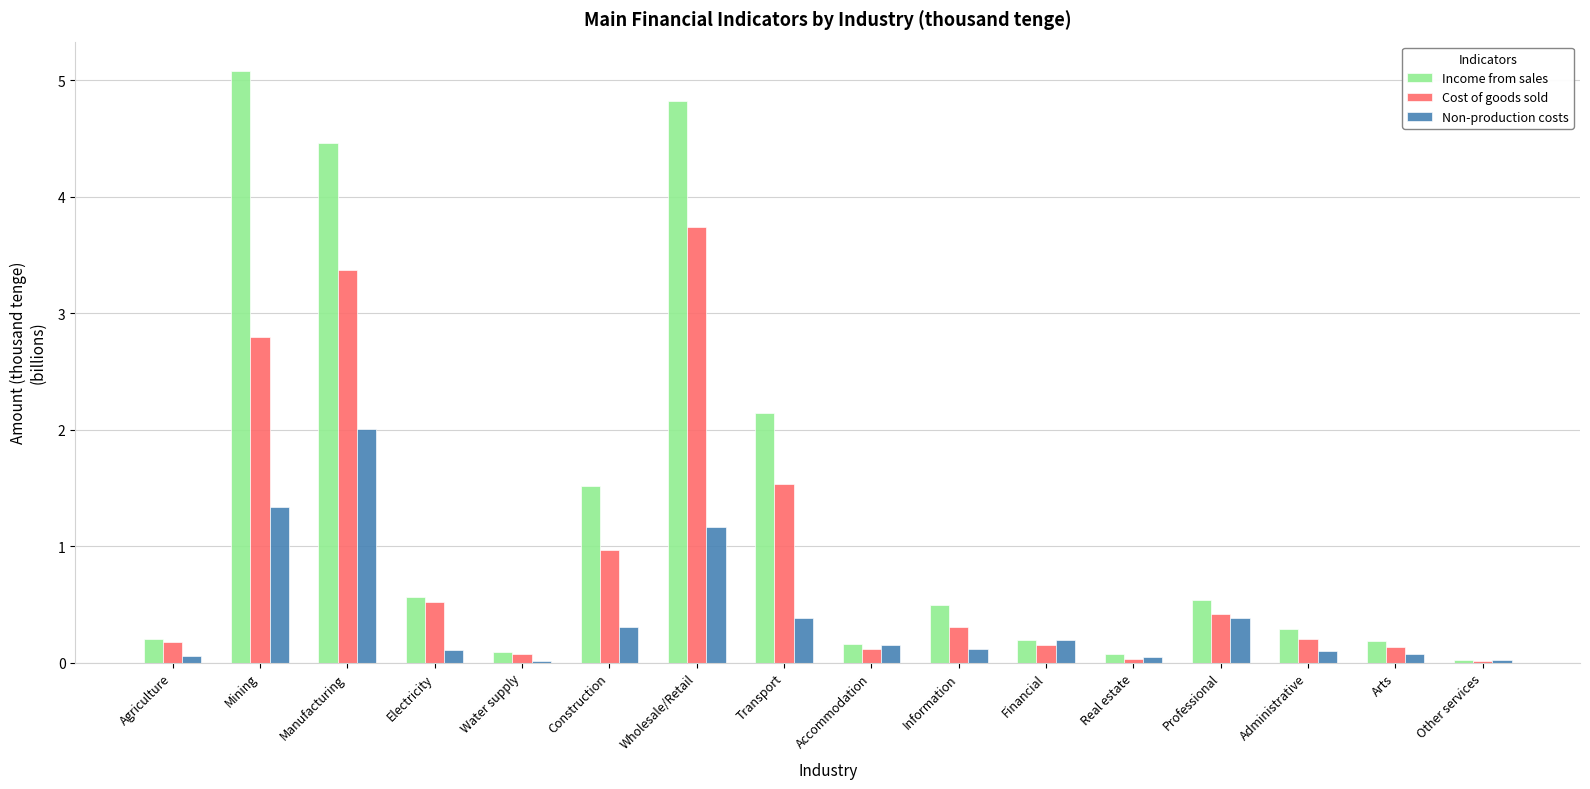

What is the sum of all Income from sales values?

20.8